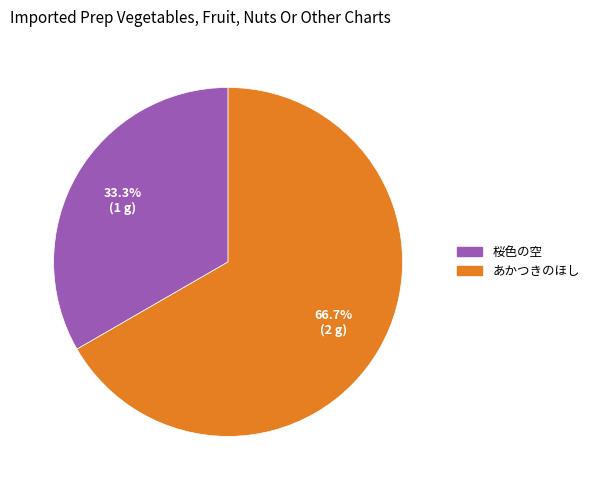

What percentage is the あかつきのほし slice, to the nearest percent?

67%